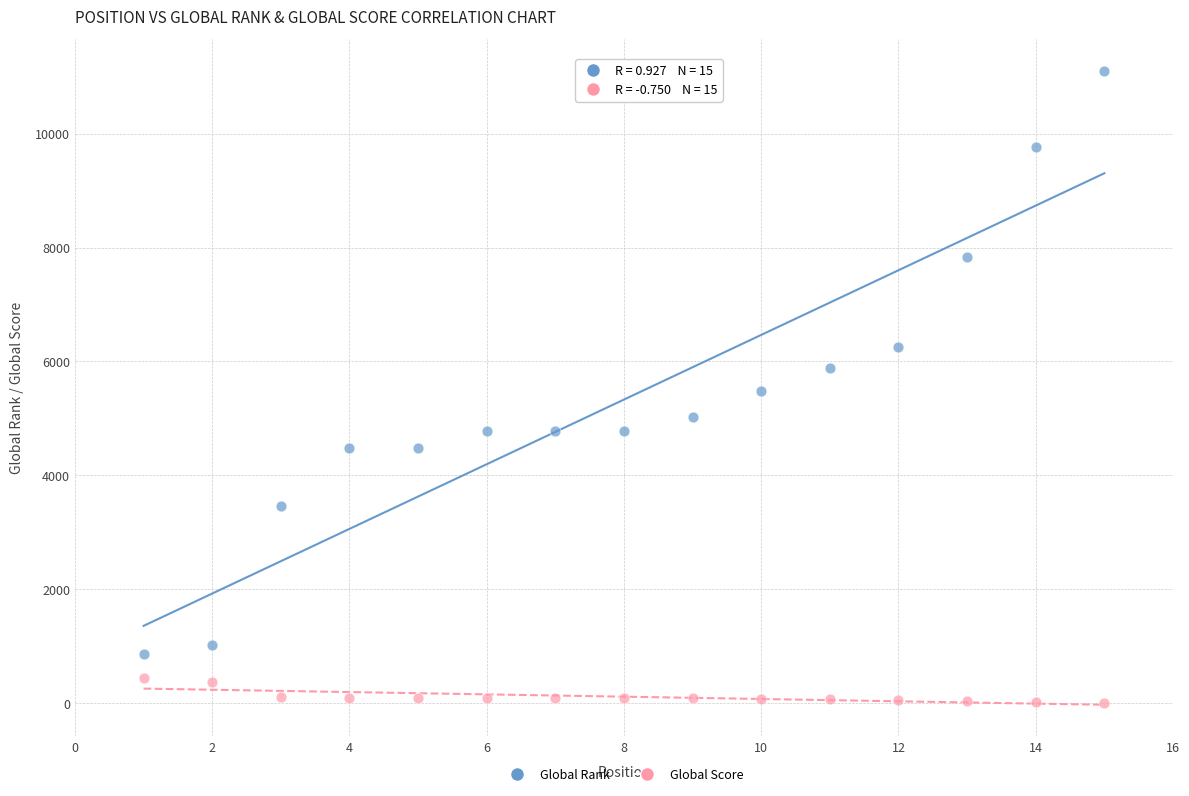

Which series reaches the minimum Y coordinate?

Global Score